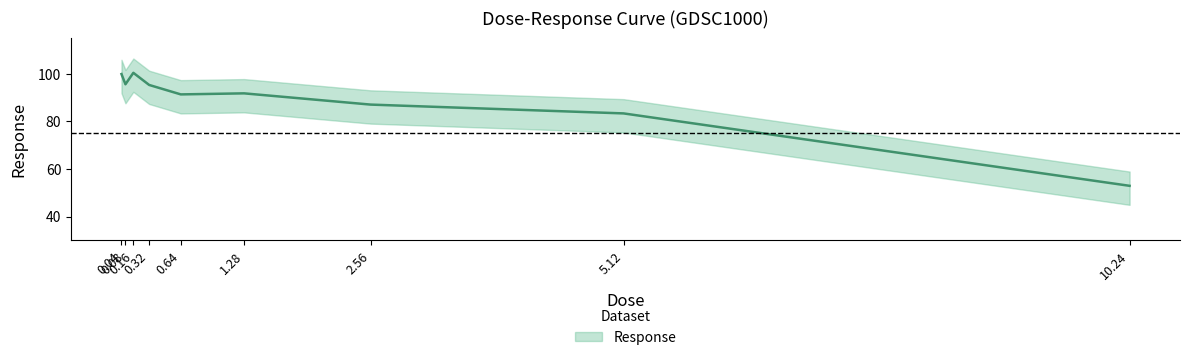

What is the label of the 4th point from the right?

1.28